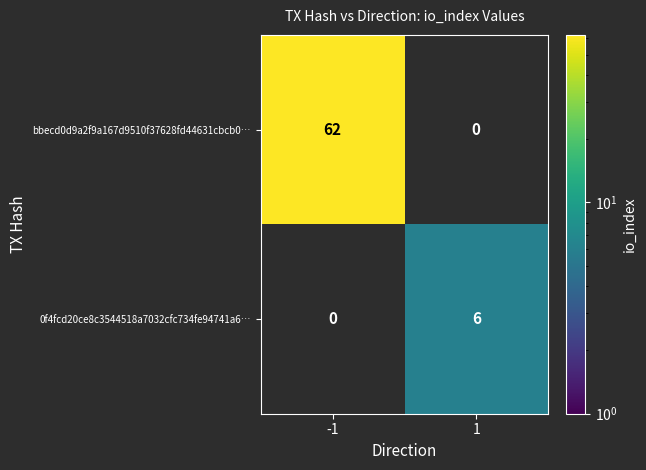

How many categories are shown in the chart?

2